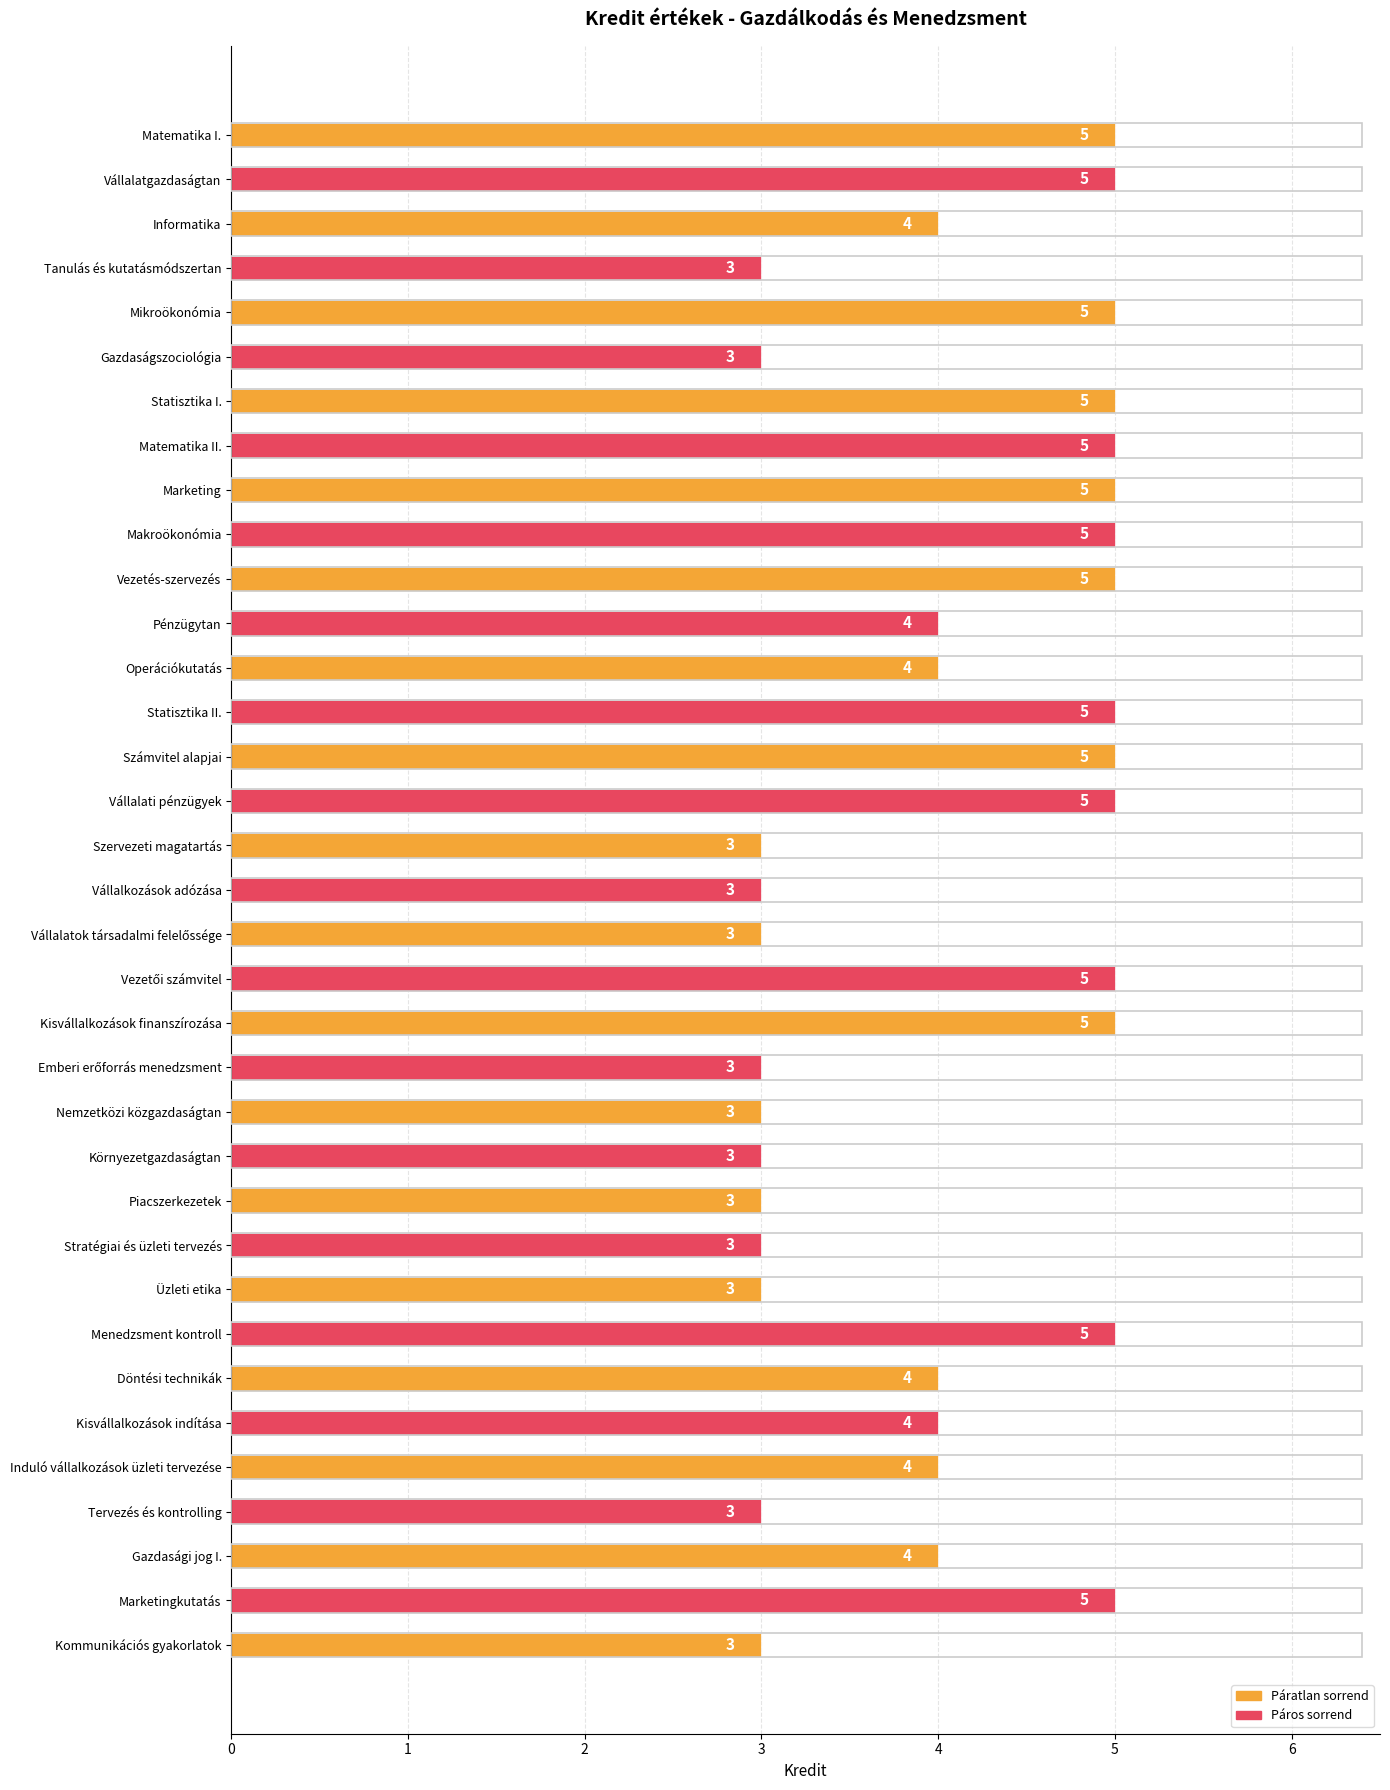

Reading top to bottom, extract all data points from this chart.

5	5	4	3	5	3	5	5	5	5	5	4	4	5	5	5	3	3	3	5	5	3	3	3	3	3	3	5	4	4	4	3	4	5	3